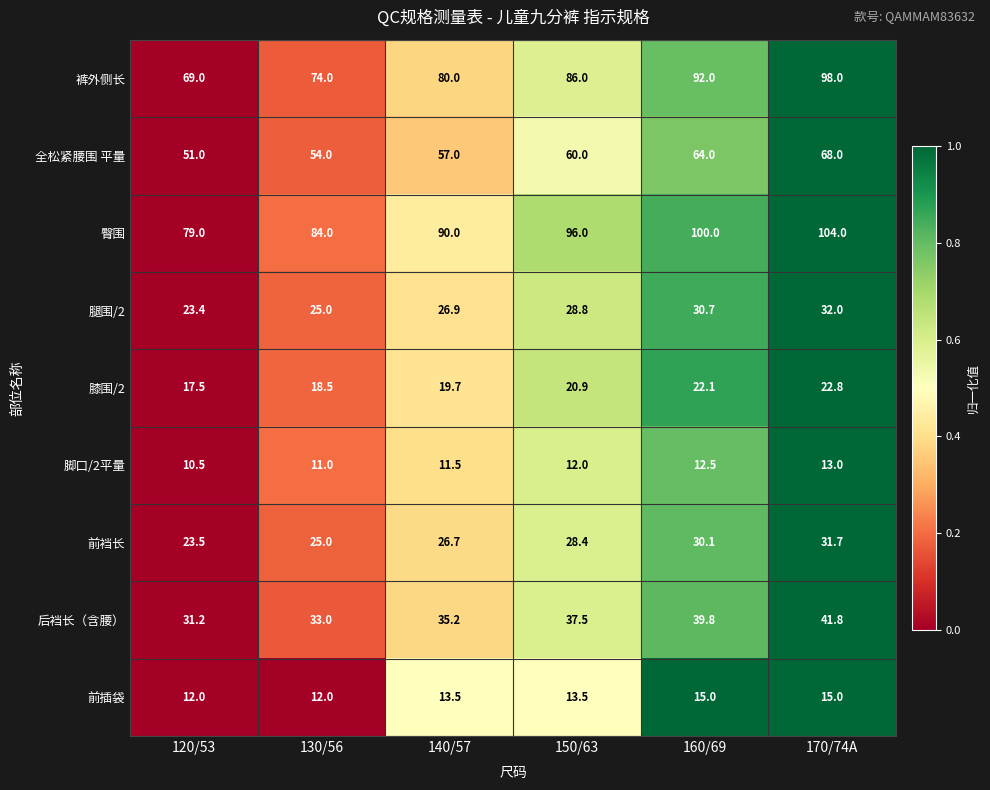

What is the spread (max minus min) of values at 160/69?

87.5